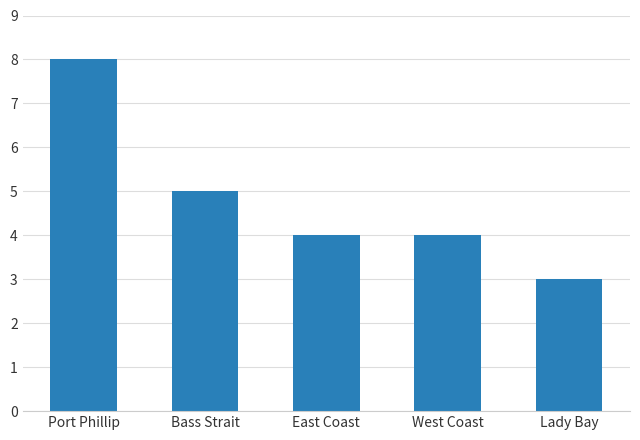

Which has a higher value, Port Phillip or West Coast?

Port Phillip